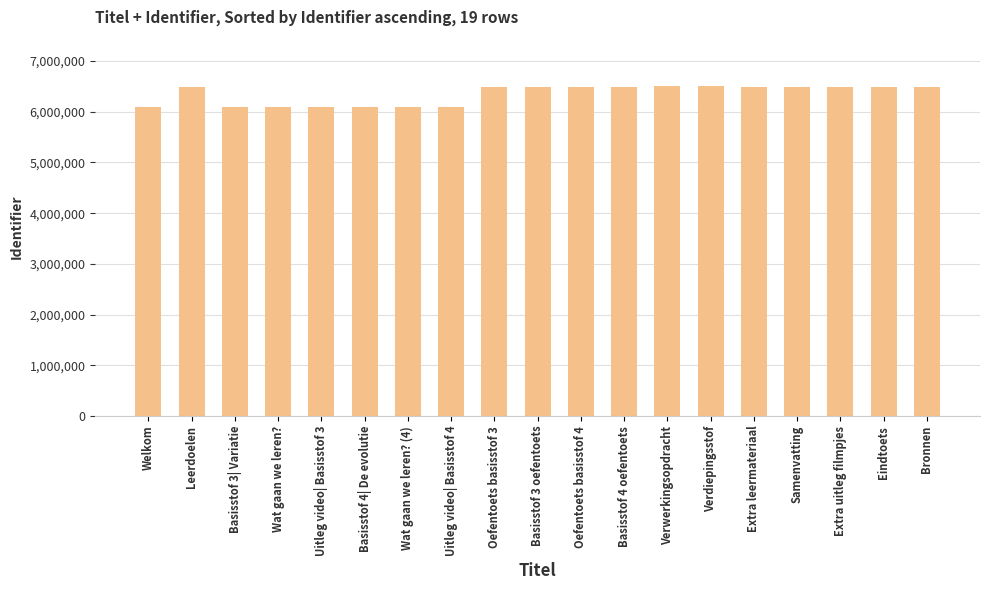

True or false: the data shows 6497940 at Verdiepingsstof.

True